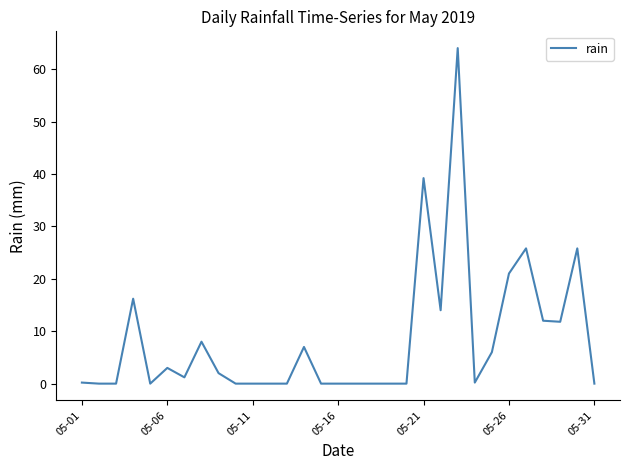

What is the maximum value shown in the chart?

64.0